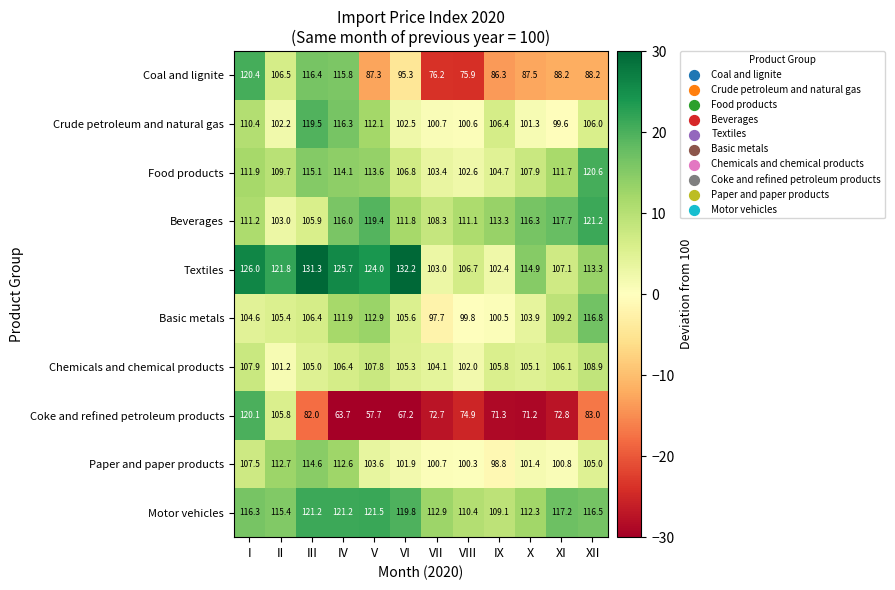

Which series has the largest total across all categories?

Textiles